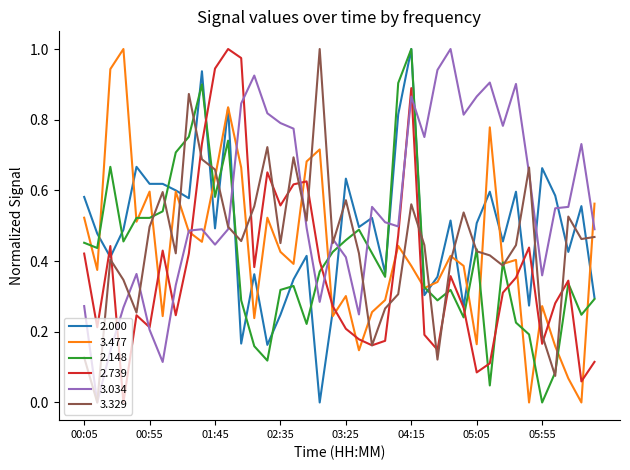

Reading left to right, what are all the values shown in this chart?

 2.000: 00:05=0.6	00:15=0.5	00:25=0.4	00:35=0.5	00:45=0.7	00:55=0.6	01:05=0.6	01:15=0.6	01:25=0.6	01:35=0.9	01:45=0.5	01:55=0.8	02:05=0.2	02:15=0.4	02:25=0.2	02:35=0.2	02:45=0.3	02:55=0.4	03:05=0.0	03:15=0.3	03:25=0.6	03:35=0.5	03:45=0.5	03:55=0.4	04:05=0.8	04:15=1.0	04:25=0.3	04:35=0.4	04:45=0.5	04:55=0.3	05:05=0.5	05:15=0.6	05:25=0.5	05:35=0.6	05:45=0.3	05:55=0.7	06:05=0.6	06:15=0.4	06:25=0.6	06:35=0.3
  3.477: 00:05=0.5	00:15=0.4	00:25=0.9	00:35=1.0	00:45=0.5	00:55=0.6	01:05=0.2	01:15=0.6	01:25=0.5	01:35=0.5	01:45=0.6	01:55=0.8	02:05=0.7	02:15=0.2	02:25=0.5	02:35=0.4	02:45=0.4	02:55=0.7	03:05=0.7	03:15=0.2	03:25=0.3	03:35=0.1	03:45=0.3	03:55=0.3	04:05=0.4	04:15=0.4	04:25=0.3	04:35=0.3	04:45=0.4	04:55=0.4	05:05=0.2	05:15=0.8	05:25=0.4	05:35=0.4	05:45=0.0	05:55=0.3	06:05=0.2	06:15=0.1	06:25=0.0	06:35=0.6
  2.148: 00:05=0.5	00:15=0.4	00:25=0.7	00:35=0.5	00:45=0.5	00:55=0.5	01:05=0.5	01:15=0.7	01:25=0.8	01:35=0.9	01:45=0.6	01:55=0.7	02:05=0.3	02:15=0.2	02:25=0.1	02:35=0.3	02:45=0.3	02:55=0.2	03:05=0.4	03:15=0.4	03:25=0.5	03:35=0.5	03:45=0.4	03:55=0.4	04:05=0.9	04:15=1.0	04:25=0.3	04:35=0.3	04:45=0.3	04:55=0.2	05:05=0.4	05:15=0.0	05:25=0.4	05:35=0.2	05:45=0.2	05:55=0.0	06:05=0.1	06:15=0.3	06:25=0.2	06:35=0.3
  2.739: 00:05=0.4	00:15=0.2	00:25=0.4	00:35=0.0	00:45=0.2	00:55=0.2	01:05=0.4	01:15=0.2	01:25=0.4	01:35=0.7	01:45=0.9	01:55=1.0	02:05=1.0	02:15=0.4	02:25=0.7	02:35=0.6	02:45=0.6	02:55=0.6	03:05=0.4	03:15=0.3	03:25=0.2	03:35=0.2	03:45=0.2	03:55=0.2	04:05=0.5	04:15=0.9	04:25=0.2	04:35=0.1	04:45=0.4	04:55=0.3	05:05=0.1	05:15=0.1	05:25=0.3	05:35=0.4	05:45=0.4	05:55=0.2	06:05=0.3	06:15=0.3	06:25=0.1	06:35=0.1
  3.034: 00:05=0.3	00:15=0.0	00:25=0.1	00:35=0.3	00:45=0.4	00:55=0.2	01:05=0.1	01:15=0.3	01:25=0.5	01:35=0.5	01:45=0.4	01:55=0.5	02:05=0.8	02:15=0.9	02:25=0.8	02:35=0.8	02:45=0.8	02:55=0.5	03:05=0.3	03:15=0.5	03:25=0.4	03:35=0.2	03:45=0.6	03:55=0.5	04:05=0.5	04:15=0.9	04:25=0.8	04:35=0.9	04:45=1.0	04:55=0.8	05:05=0.9	05:15=0.9	05:25=0.8	05:35=0.9	05:45=0.6	05:55=0.4	06:05=0.5	06:15=0.6	06:25=0.7	06:35=0.5
  3.329: 00:05=0.1	00:15=0.0	00:25=0.4	00:35=0.3	00:45=0.3	00:55=0.5	01:05=0.6	01:15=0.4	01:25=0.9	01:35=0.7	01:45=0.7	01:55=0.5	02:05=0.5	02:15=0.6	02:25=0.7	02:35=0.5	02:45=0.7	02:55=0.5	03:05=1.0	03:15=0.5	03:25=0.6	03:35=0.4	03:45=0.2	03:55=0.3	04:05=0.3	04:15=0.6	04:25=0.4	04:35=0.1	04:45=0.4	04:55=0.5	05:05=0.4	05:15=0.4	05:25=0.4	05:35=0.4	05:45=0.7	05:55=0.2	06:05=0.1	06:15=0.5	06:25=0.5	06:35=0.5